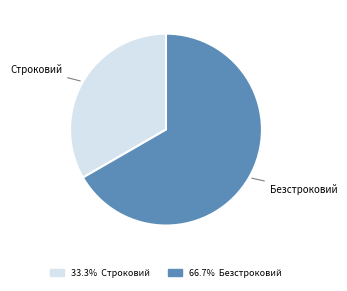

How many segments does this pie chart have?

2